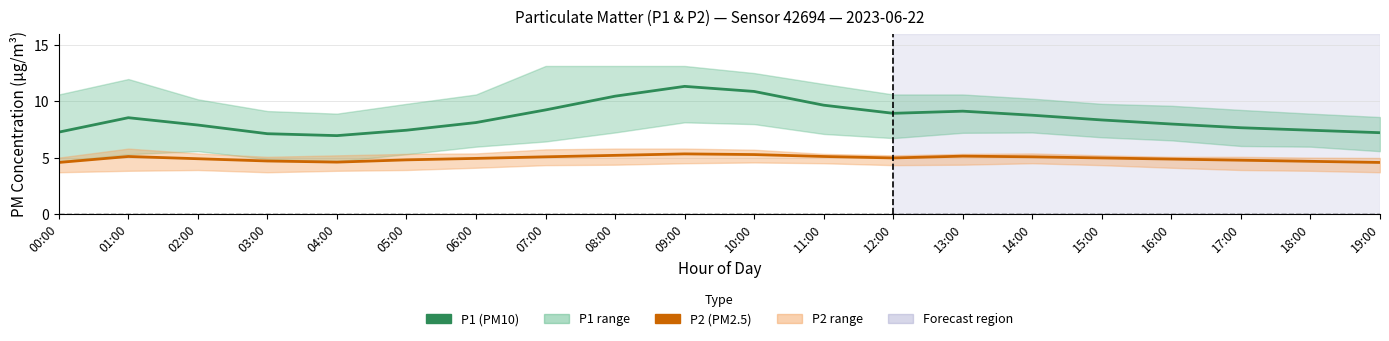

What is the difference between the P2 (PM2.5) values at 05:00 and 13:00?

0.3